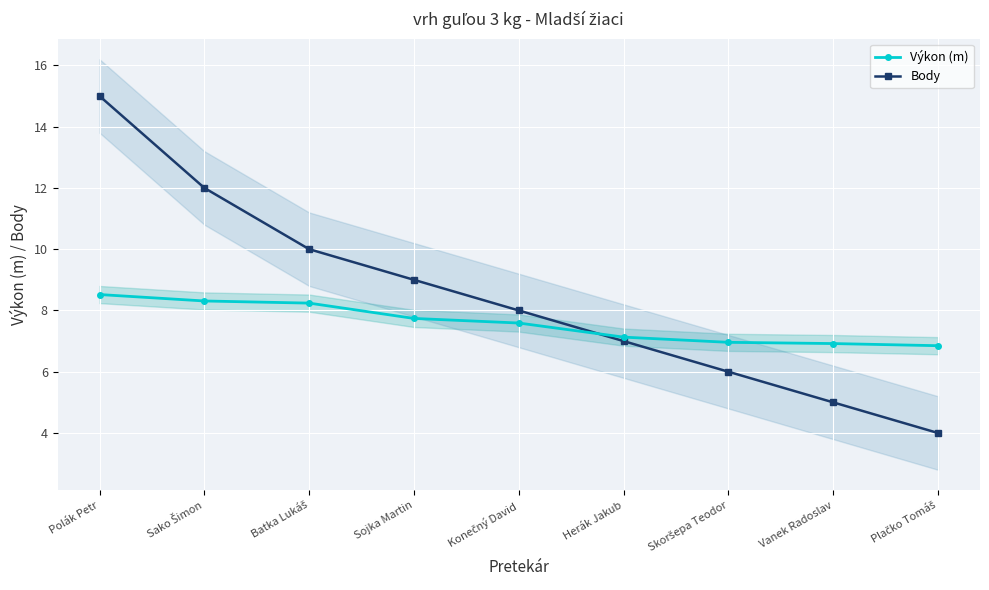

Reading right to left, transcribe all the data shown in this chart.

Výkon (m): 6.8	6.9	7.0	7.1	7.6	7.7	8.2	8.3	8.5
Body: 4.0	5.0	6.0	7.0	8.0	9.0	10.0	12.0	15.0